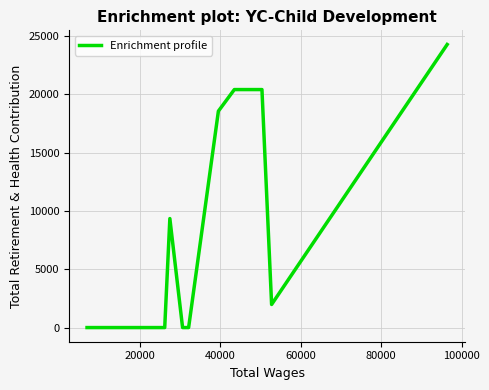

What is the difference between the maximum and minimum values?

24273